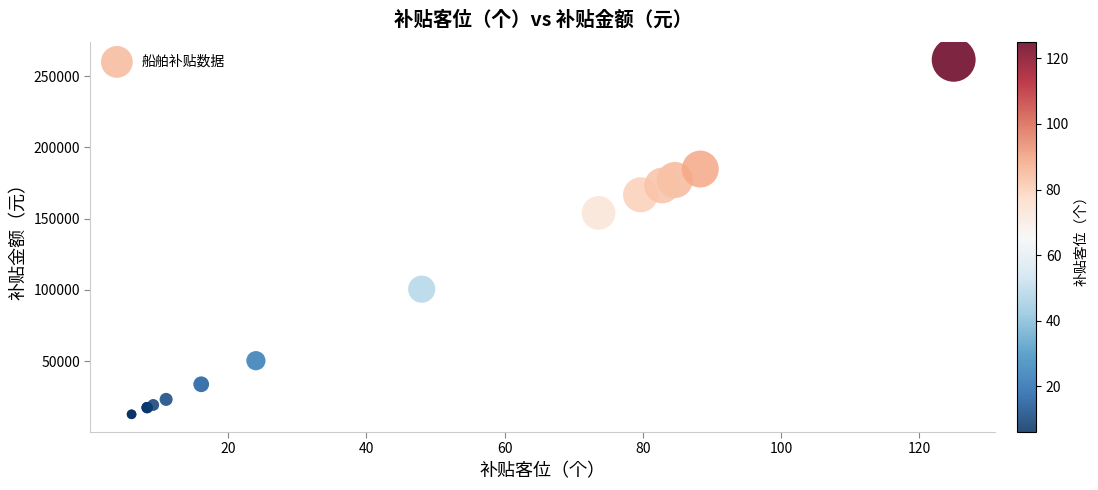

What Y value in the scatter plot is closest to 137086?

154039.7